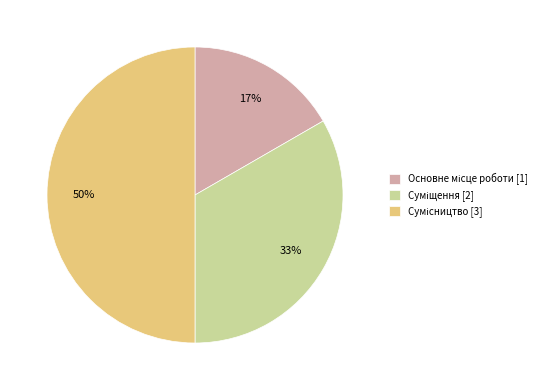

To the nearest percent, what is the average slice percentage?

33%